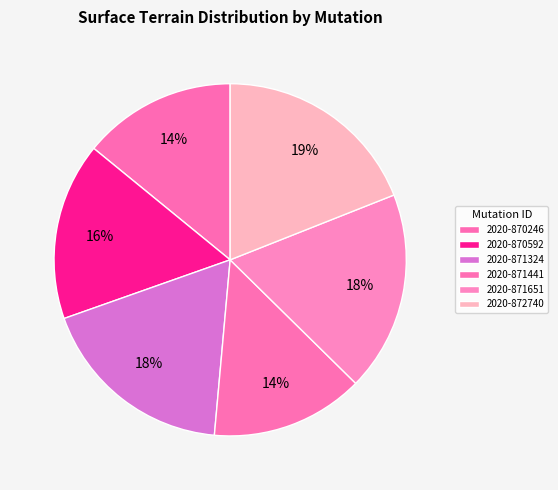

How many segments does this pie chart have?

6